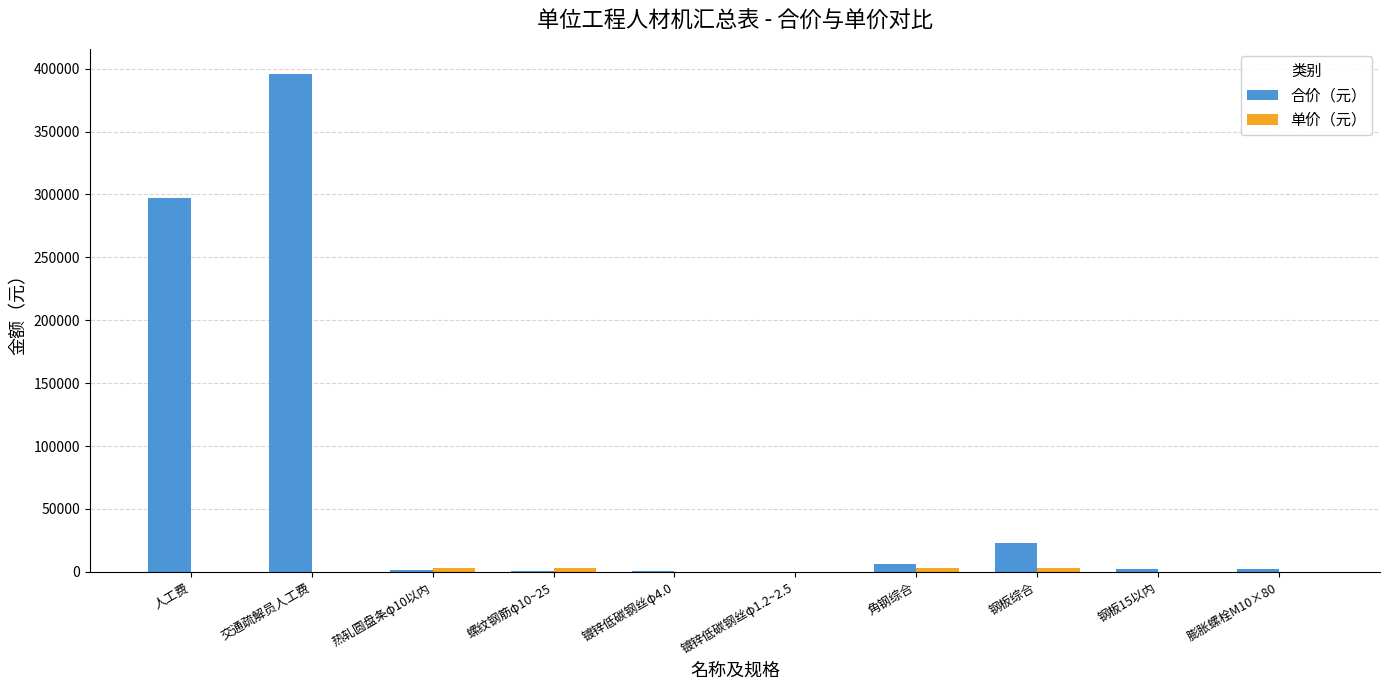

What is the spread (max minus min) of values at 人工费?

296916.3